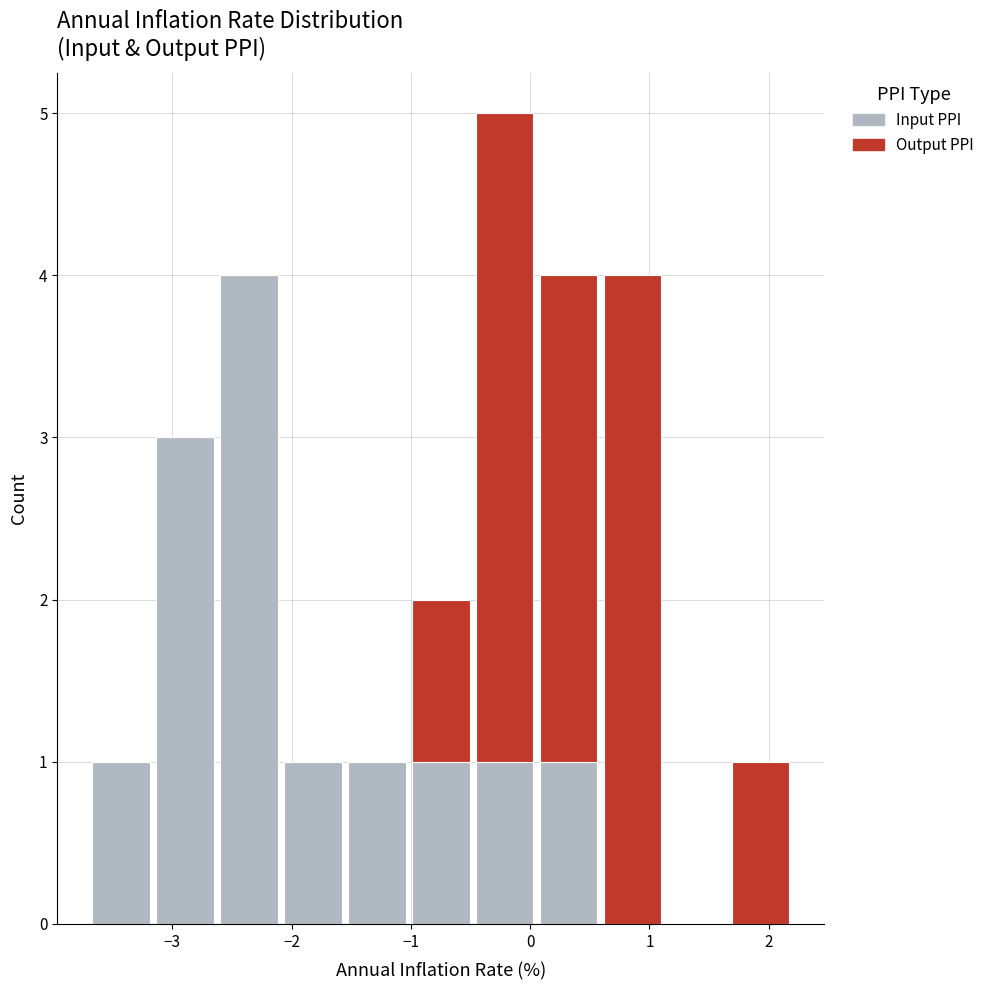

Reading left to right, list every stacked bar in this chart as the range it spans on the x-axis followed by its total height. Neither the bar edges nor the heights are printed on the chart, so give them approximately, as read against the axes.

-3.7 to -3.2: 1
-3.2 to -2.6: 3
-2.6 to -2.1: 4
-2.1 to -1.6: 1
-1.6 to -1.0: 1
-1.0 to -0.5: 2
-0.5 to 0.1: 5
0.1 to 0.6: 4
0.6 to 1.1: 4
1.1 to 1.7: 0
1.7 to 2.2: 1